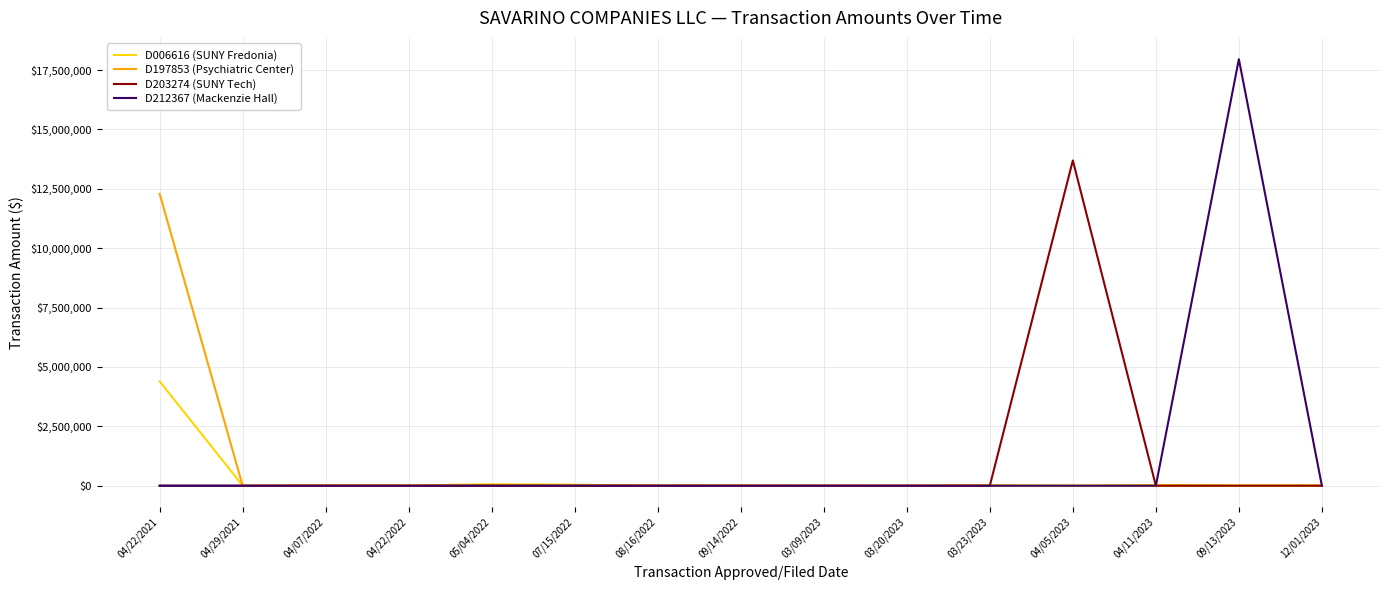

Which category has the highest value in the D212367 (Mackenzie Hall) series?

09/13/2023